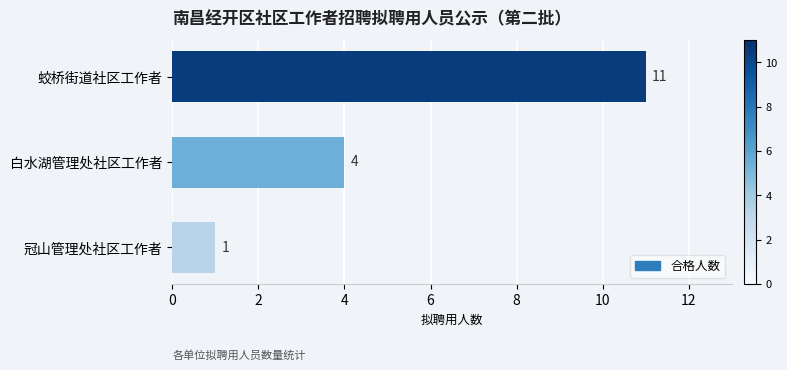

Count the values in the range 1 to 11.

3